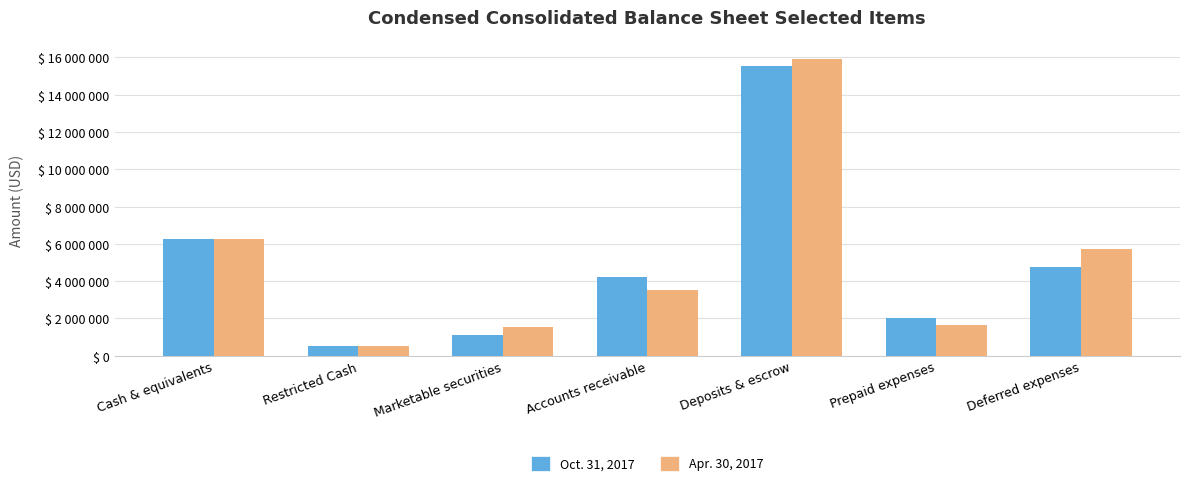

Does the chart contain stacked bars?

No